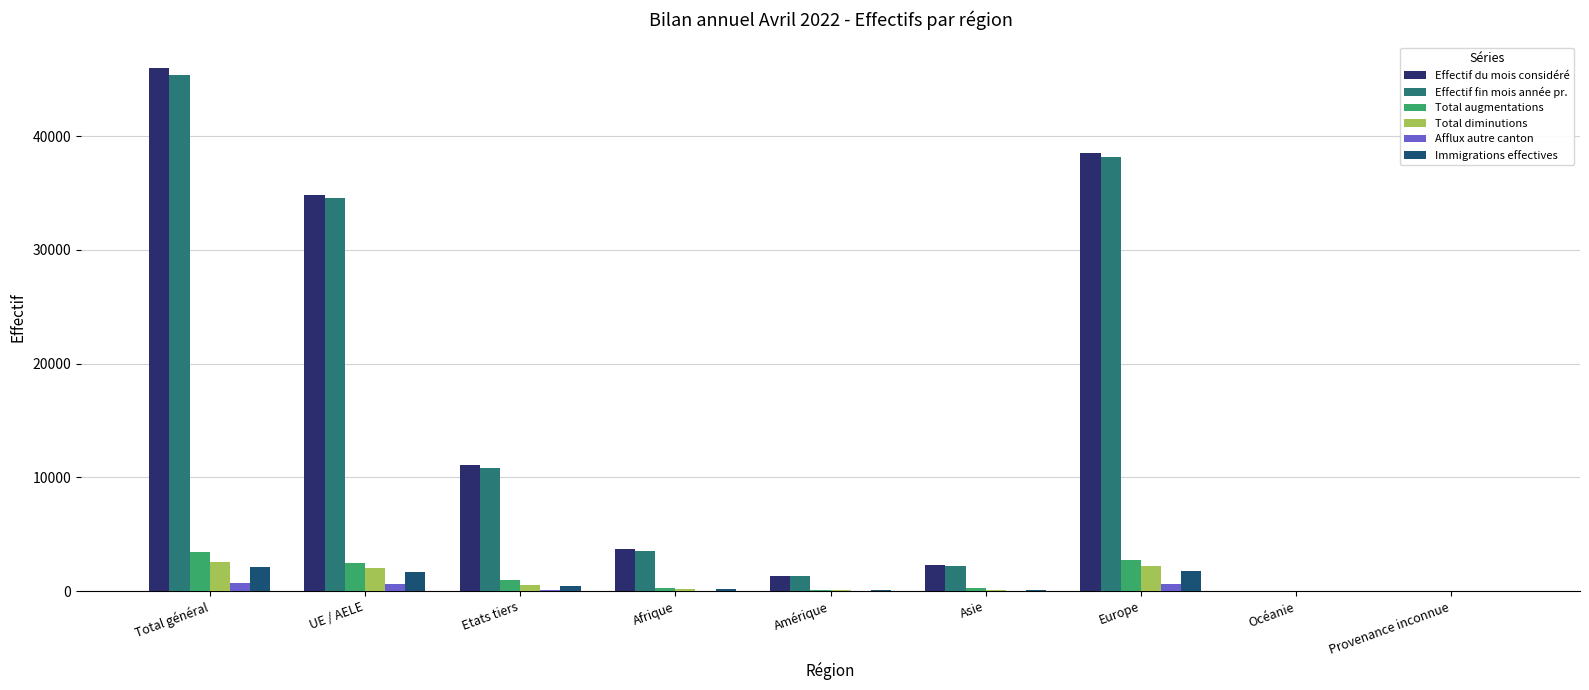

What is the average value of the Immigrations effectives series?

721